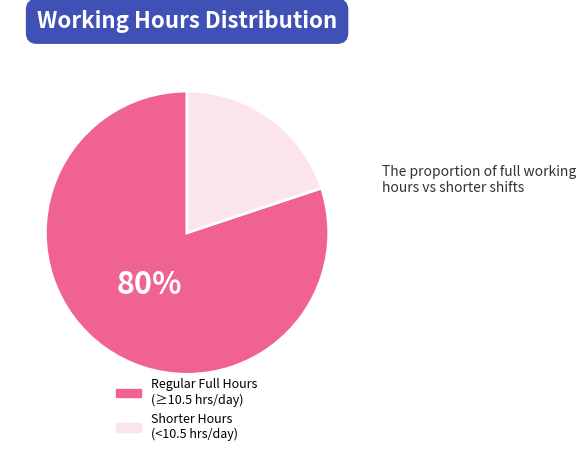

How many slices are in this pie chart?

2